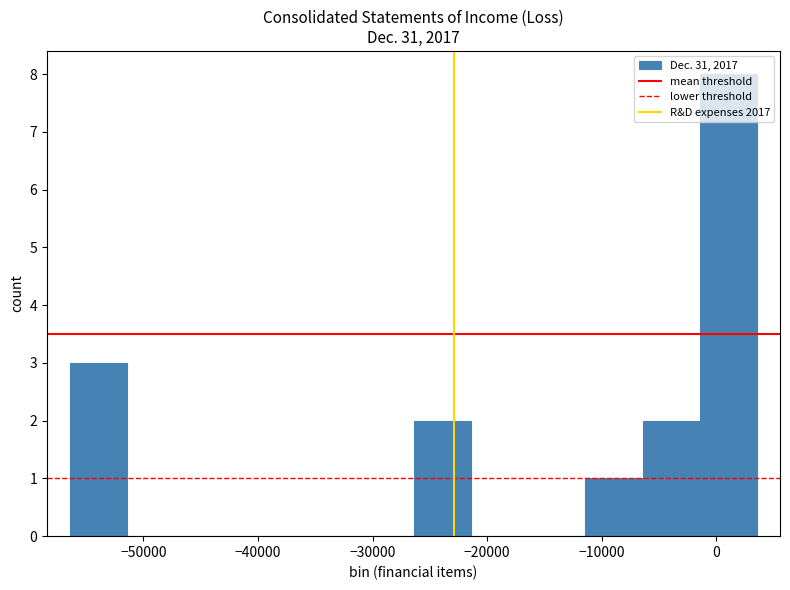

Reading left to right, list every bar in this chart as the range it spans on the x-axis followed by its height. Neither the bar edges nor the heights are printed on the chart, so give them approximately, as read against the axes.

-56000 to -51000: 3
-51000 to -46000: 0
-46000 to -41000: 0
-41000 to -36000: 0
-36000 to -31000: 0
-31000 to -26000: 0
-26000 to -21000: 2
-21000 to -16000: 0
-16000 to -11000: 0
-11000 to -6000: 1
-6000 to -1000: 2
-1000 to 4000: 8